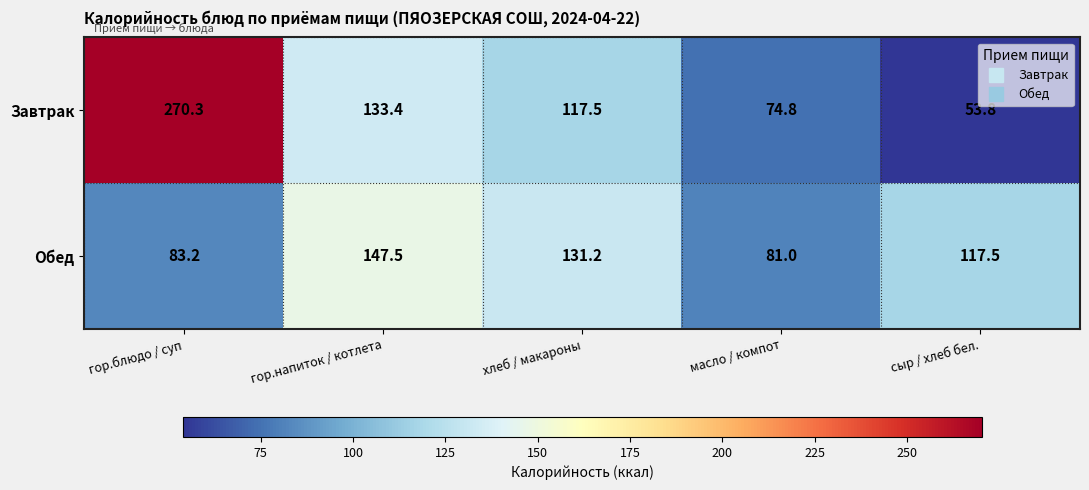

List the series in order of their overall mean, lowest first.

Обед, Завтрак